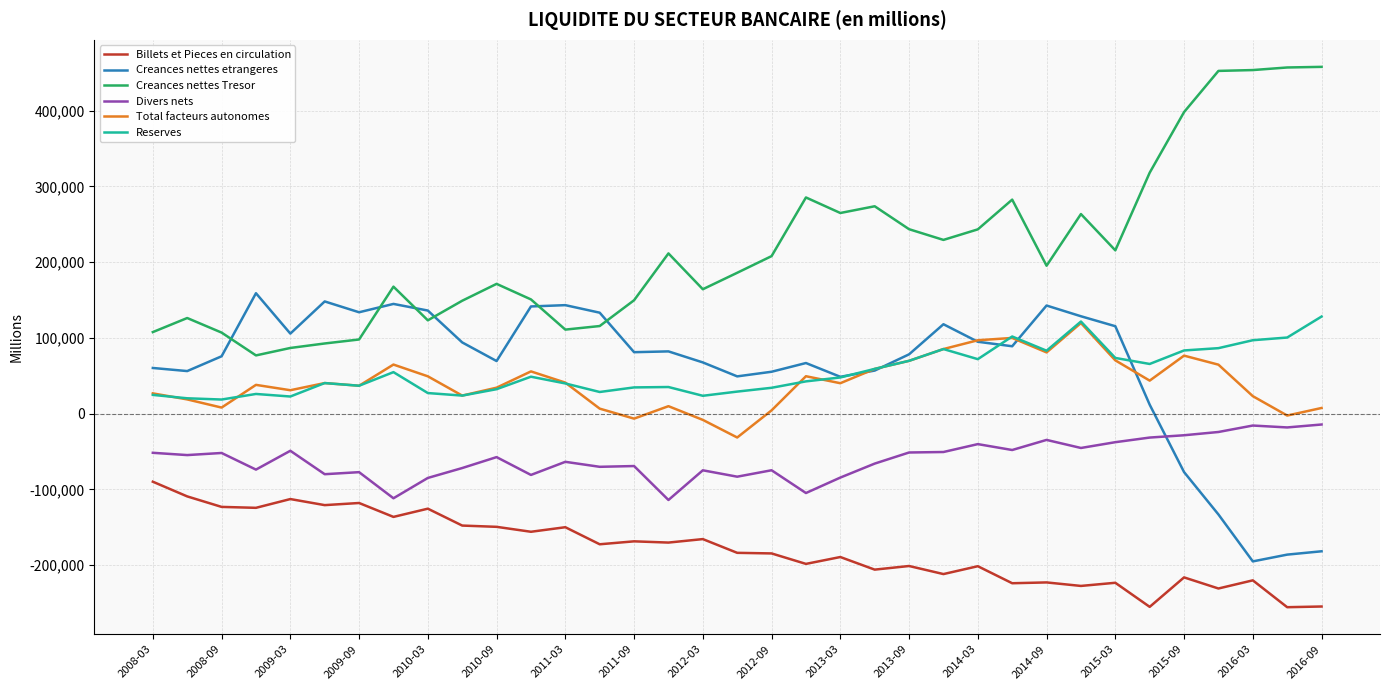

What is the minimum value shown in the chart?

-255415.5